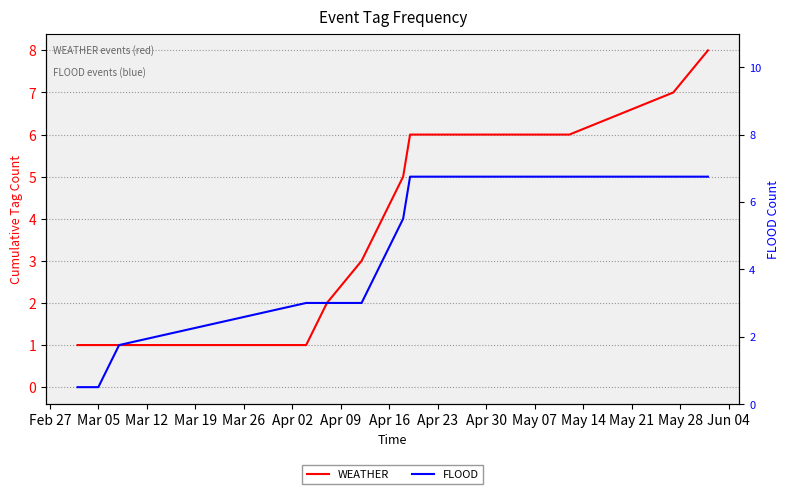

What is the label of the 7th point from the right?

Apr 09